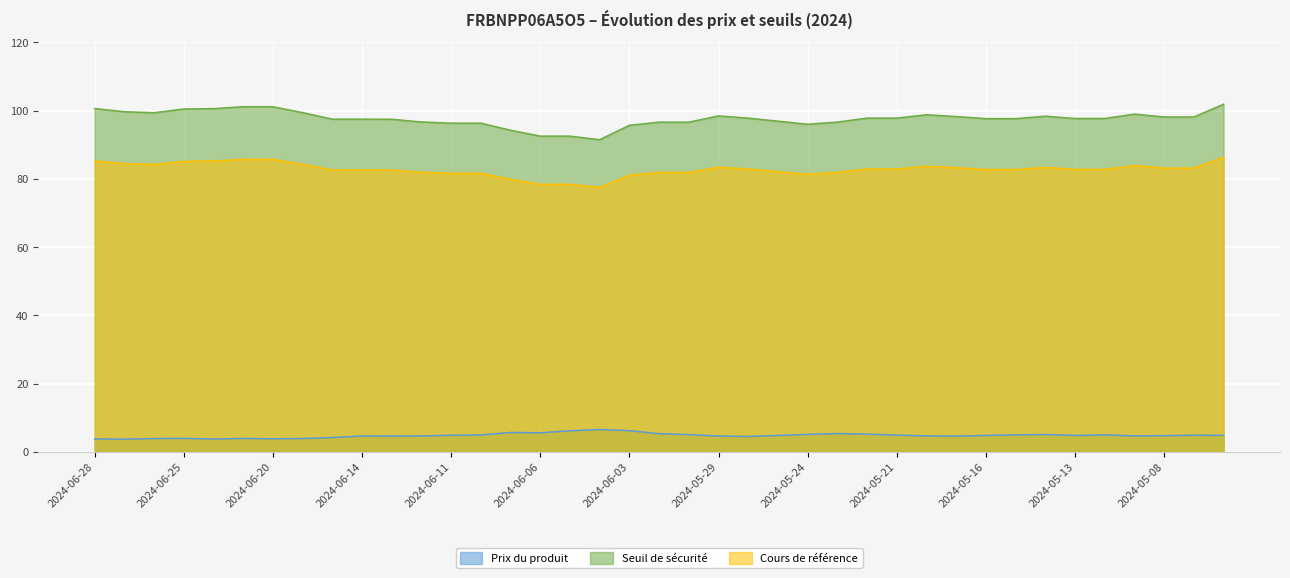

At which label does Prix du produit first exceed 4?

2024-06-17